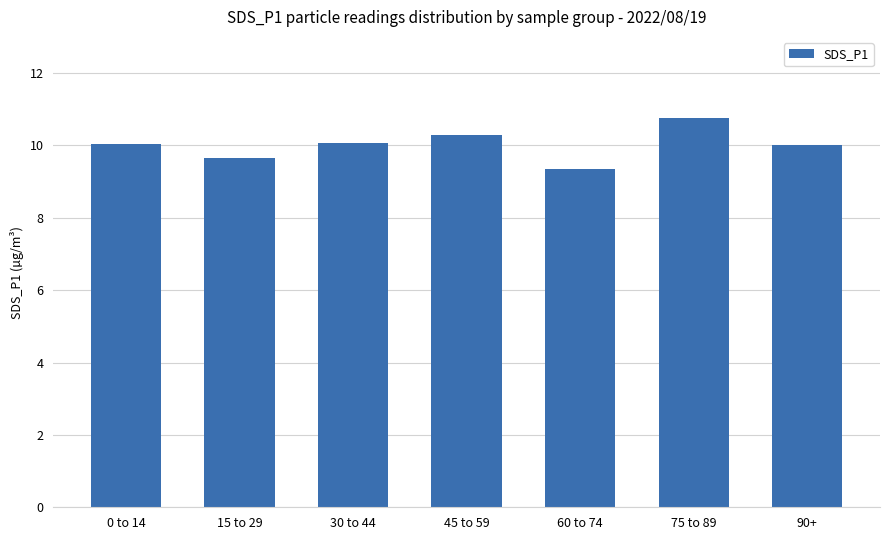

What is the difference between the maximum and minimum values?

1.4